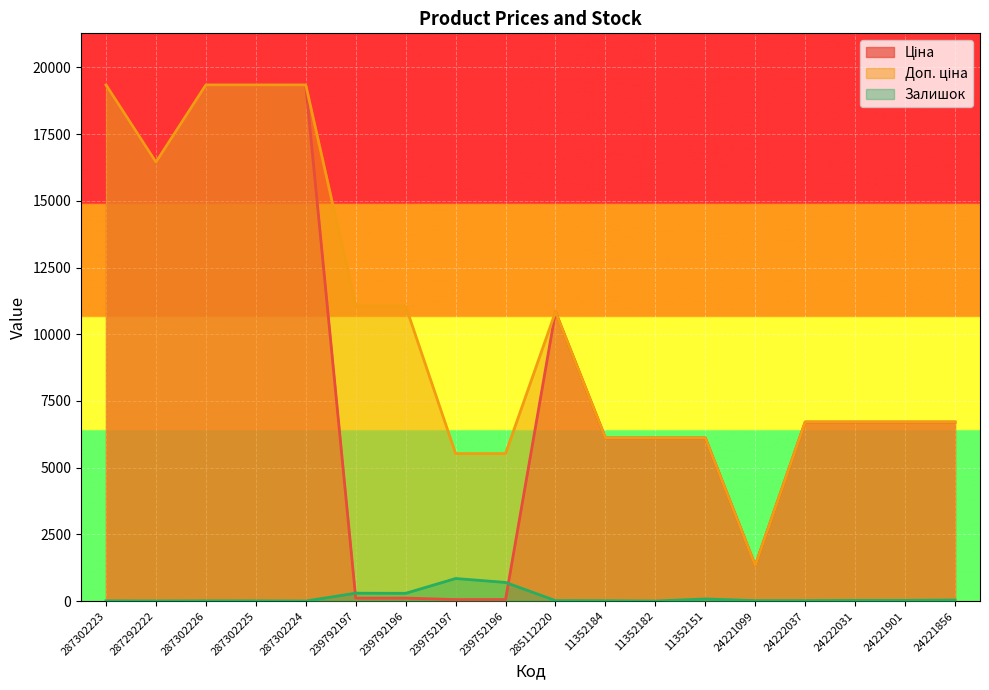

List the labels in order of Залишок value, largest first.

239752197, 239752196, 239792197, 239792196, 11352151, 24221856, 24221901, 24222031, 285112220, 24221099, 24222037, 11352184, 287302223, 287302226, 287302225, 287292222, 11352182, 287302224